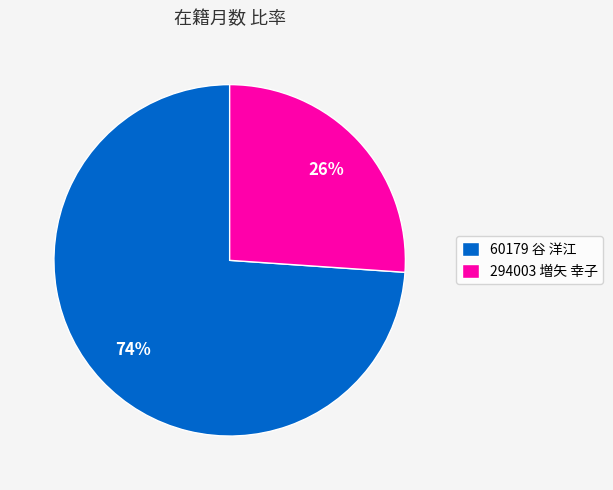

Which has a higher value, 60179 谷 洋江 or 294003 増矢 幸子?

60179 谷 洋江